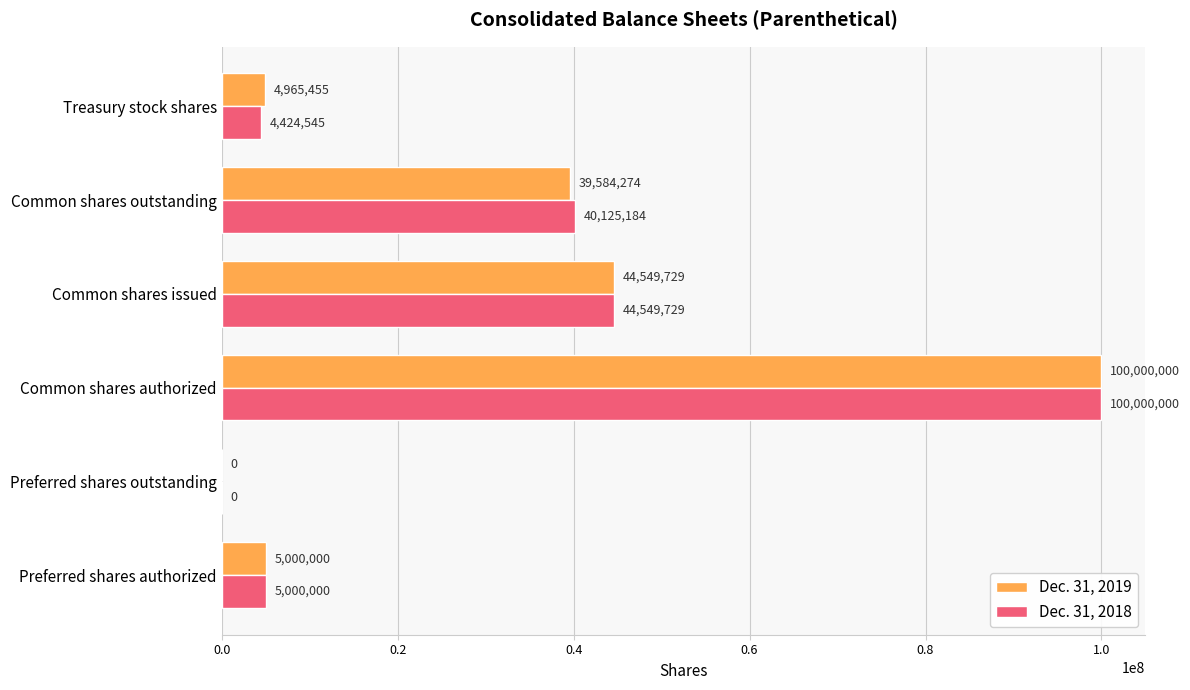

Which category has the highest value in the Dec. 31, 2018 series?

Common shares authorized